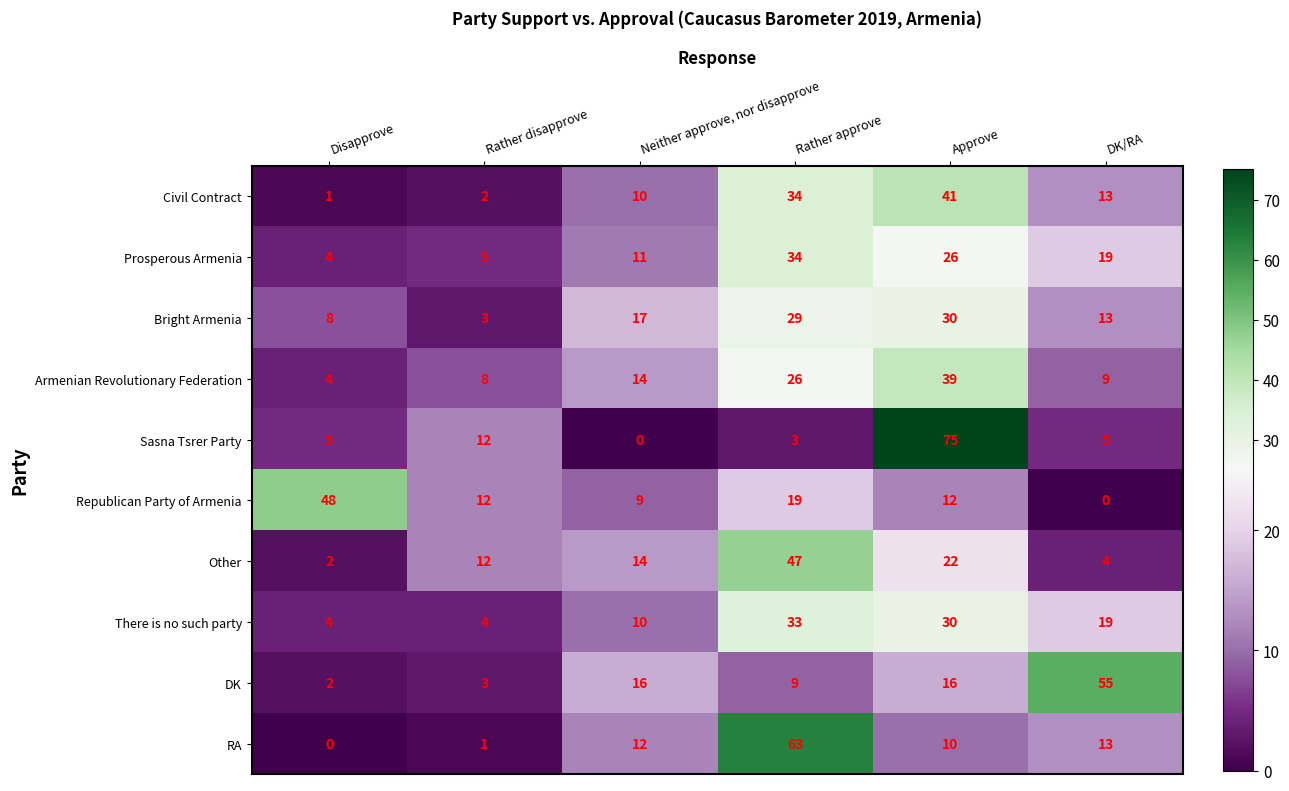

At how many categories does at least one series exceed 47?

4